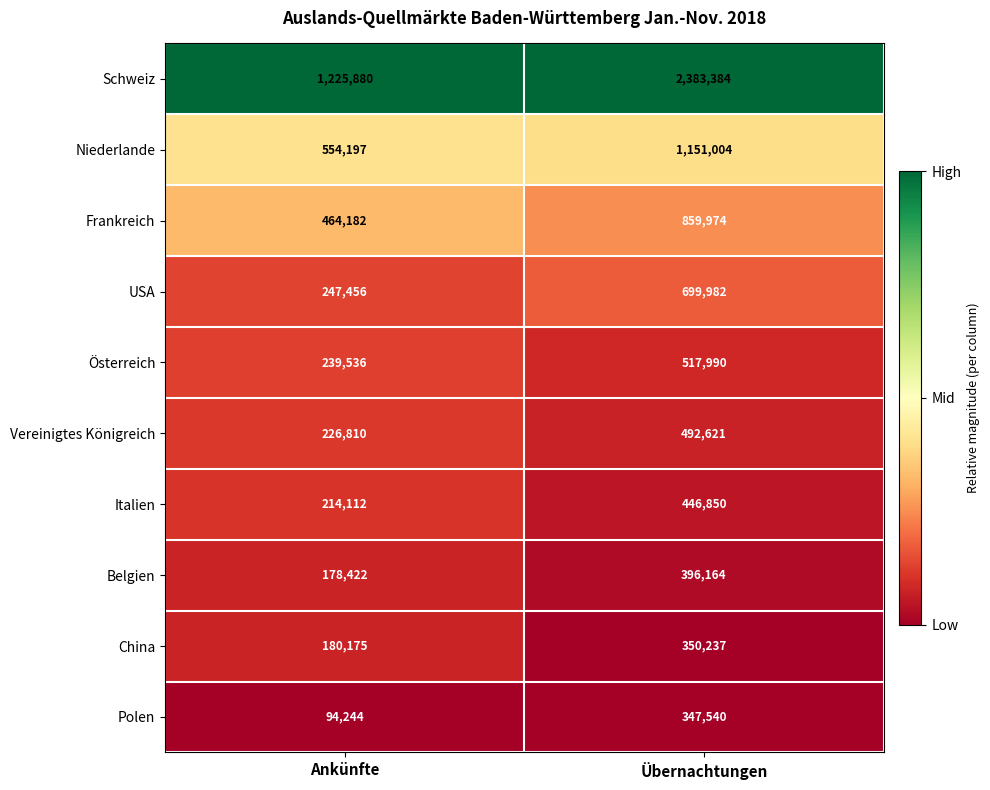

At Übernachtungen, list the series in order from largest to smallest.

Schweiz, Niederlande, Frankreich, USA, Österreich, Vereinigtes Königreich, Italien, Belgien, China, Polen